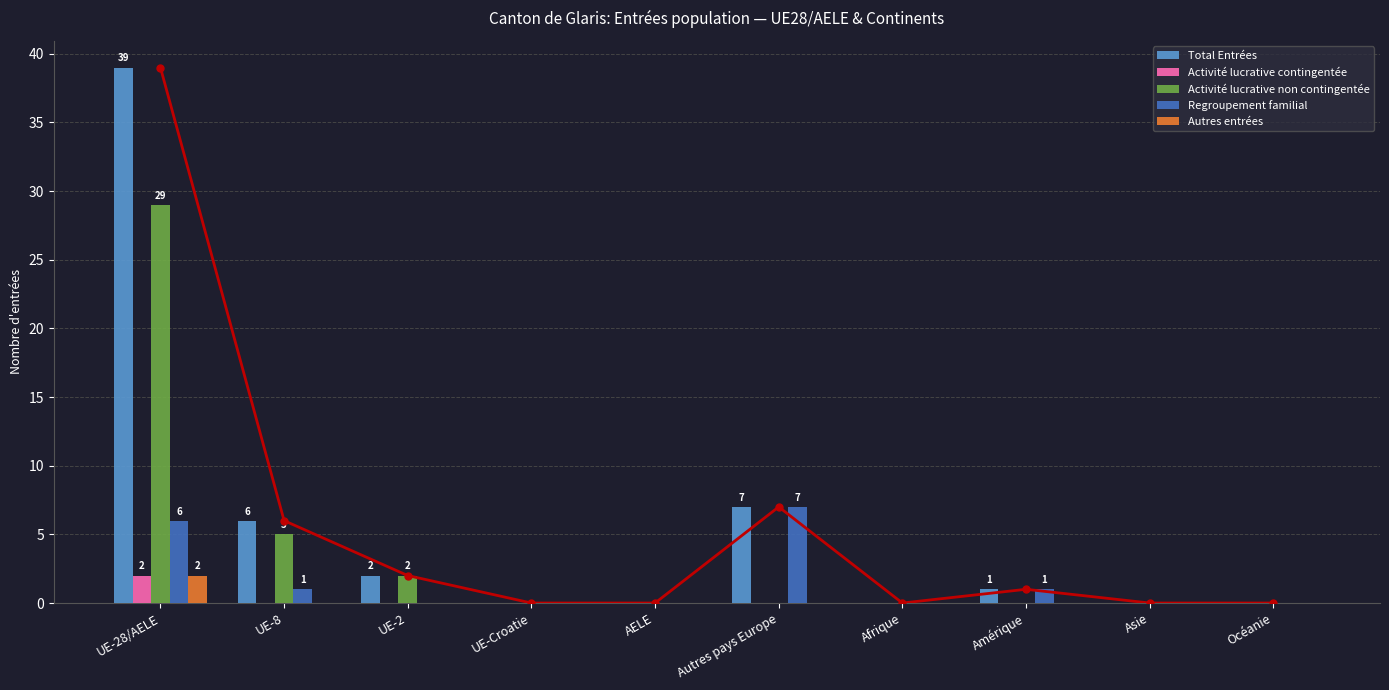

Is it true that Activité lucrative non contingentée equals 29 at UE-28/AELE?

True